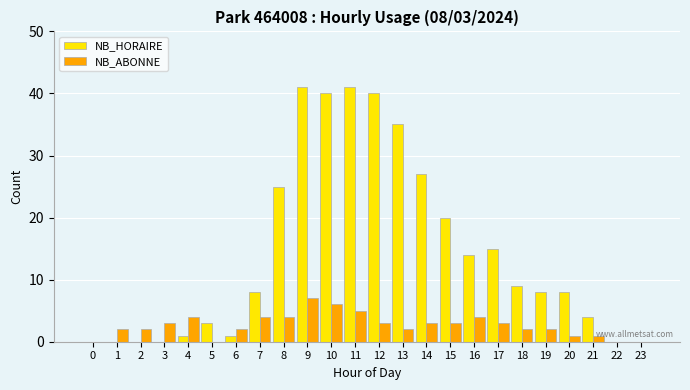

Reading left to right, transcribe all the data shown in this chart.

NB_HORAIRE: 0=0	1=0	2=0	3=0	4=1	5=3	6=1	7=8	8=25	9=41	10=40	11=41	12=40	13=35	14=27	15=20	16=14	17=15	18=9	19=8	20=8	21=4	22=0	23=0
NB_ABONNE: 0=0	1=2	2=2	3=3	4=4	5=0	6=2	7=4	8=4	9=7	10=6	11=5	12=3	13=2	14=3	15=3	16=4	17=3	18=2	19=2	20=1	21=1	22=0	23=0